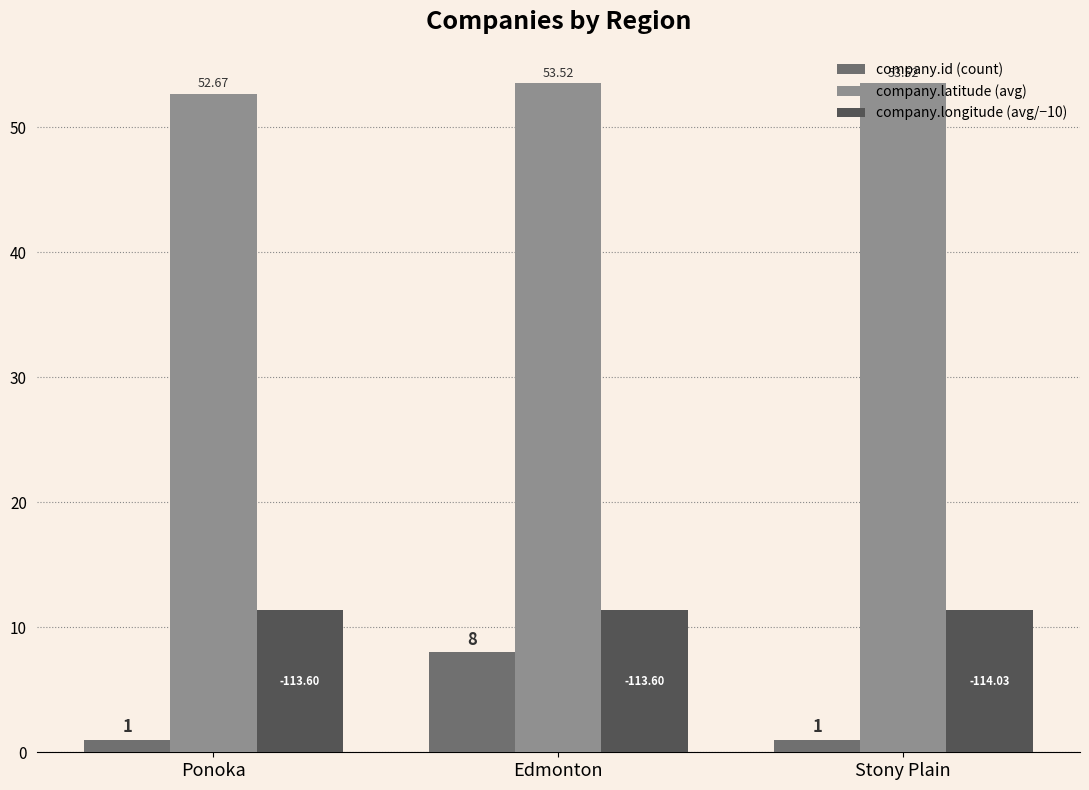

How many bars are there in total?

9